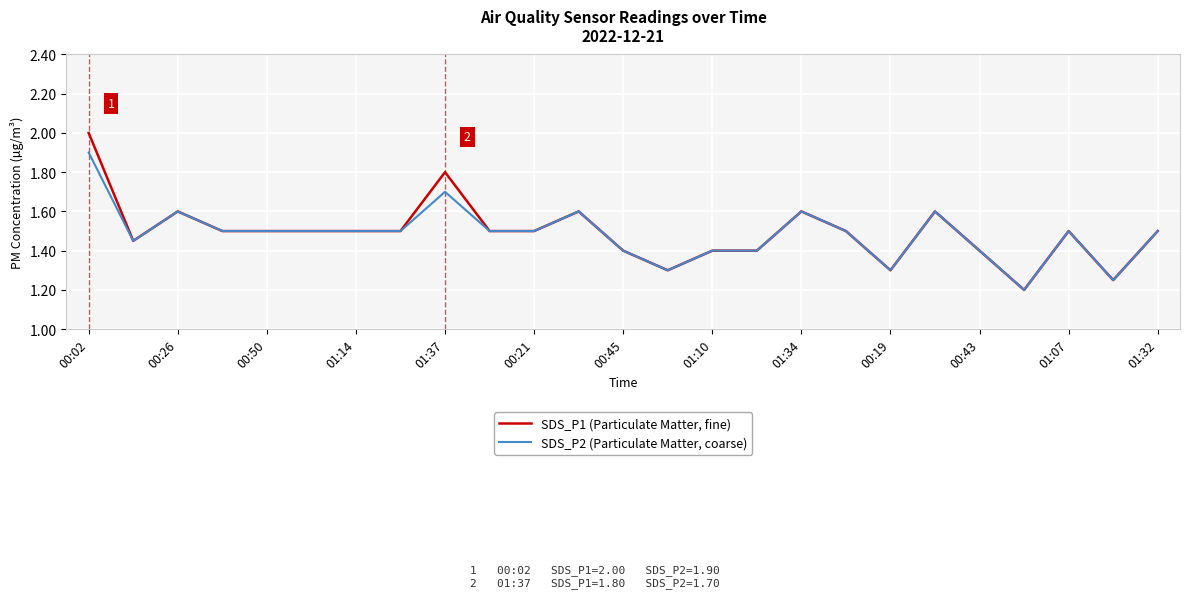

Does the chart have visible grid lines?

Yes